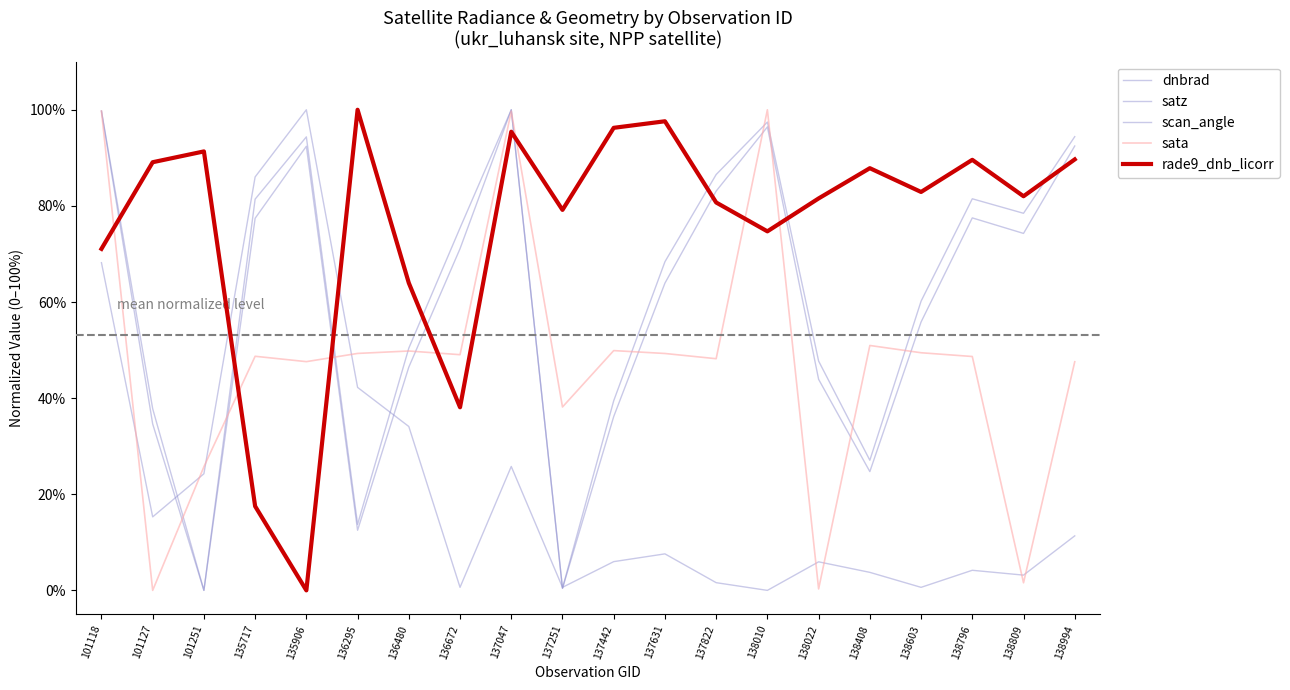

The value of satz at 138796 is 0.8. True or false?

True